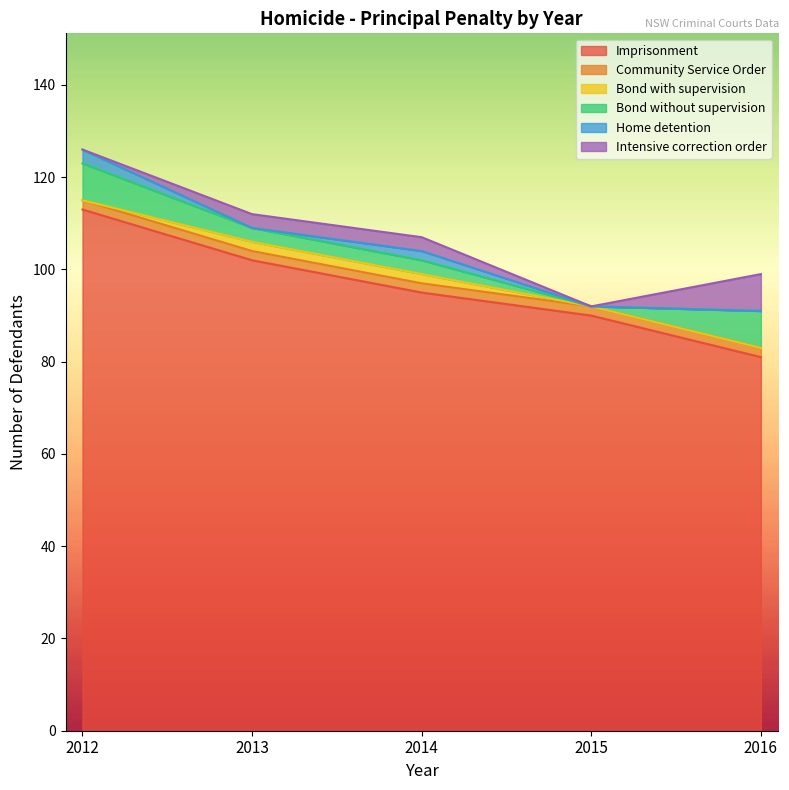

After their last crossing, which series has the higher values: Home detention or Intensive correction order?

Intensive correction order